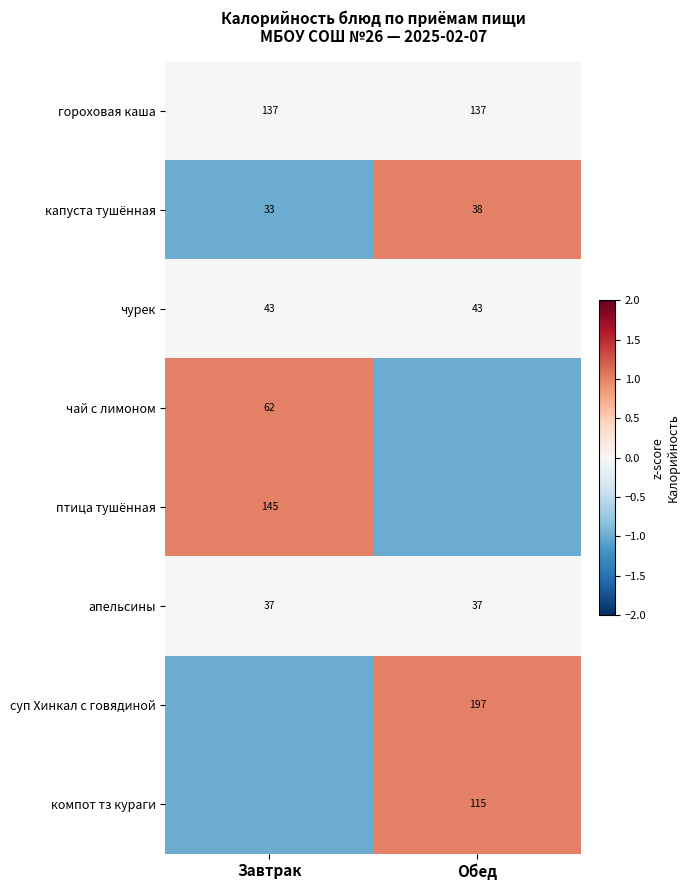

True or false: капуста тушённая has a value of 54 at Обед.

False